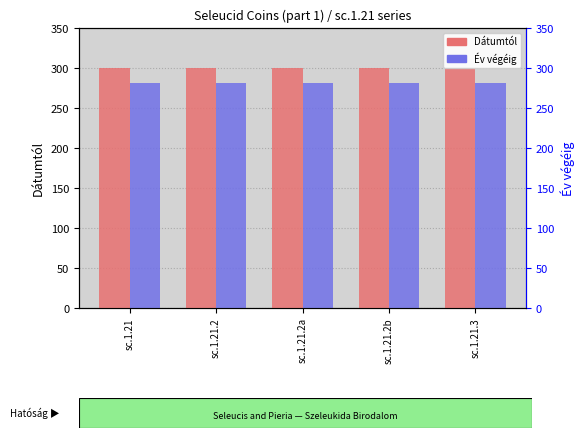

What is the value of the Év végéig bar at the 3rd from the left?

281